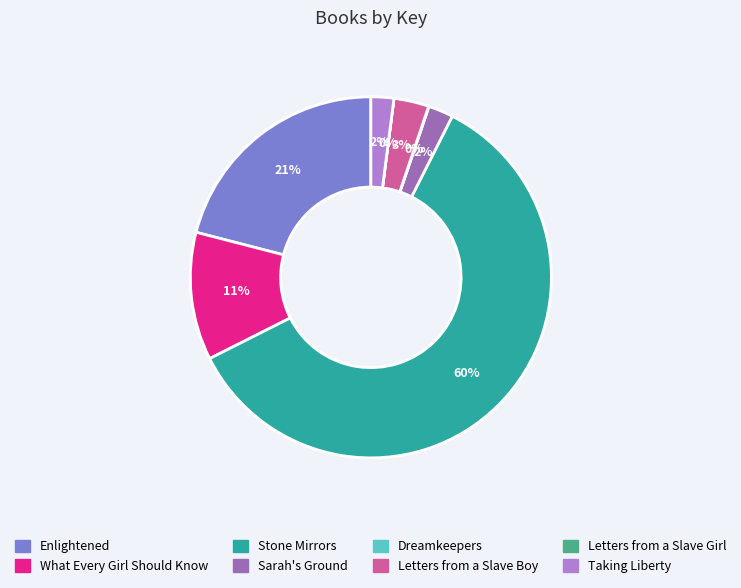

Which slice is the largest?

Stone Mirrors